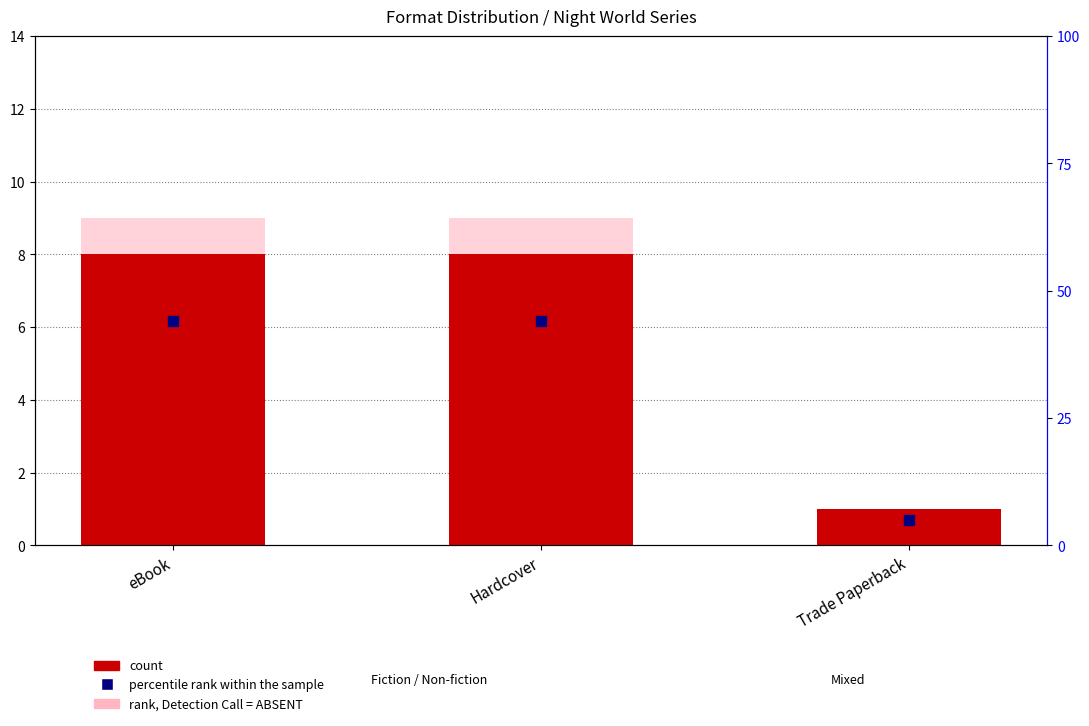

Which series has the widest spread of Y values?

percentile rank within the sample